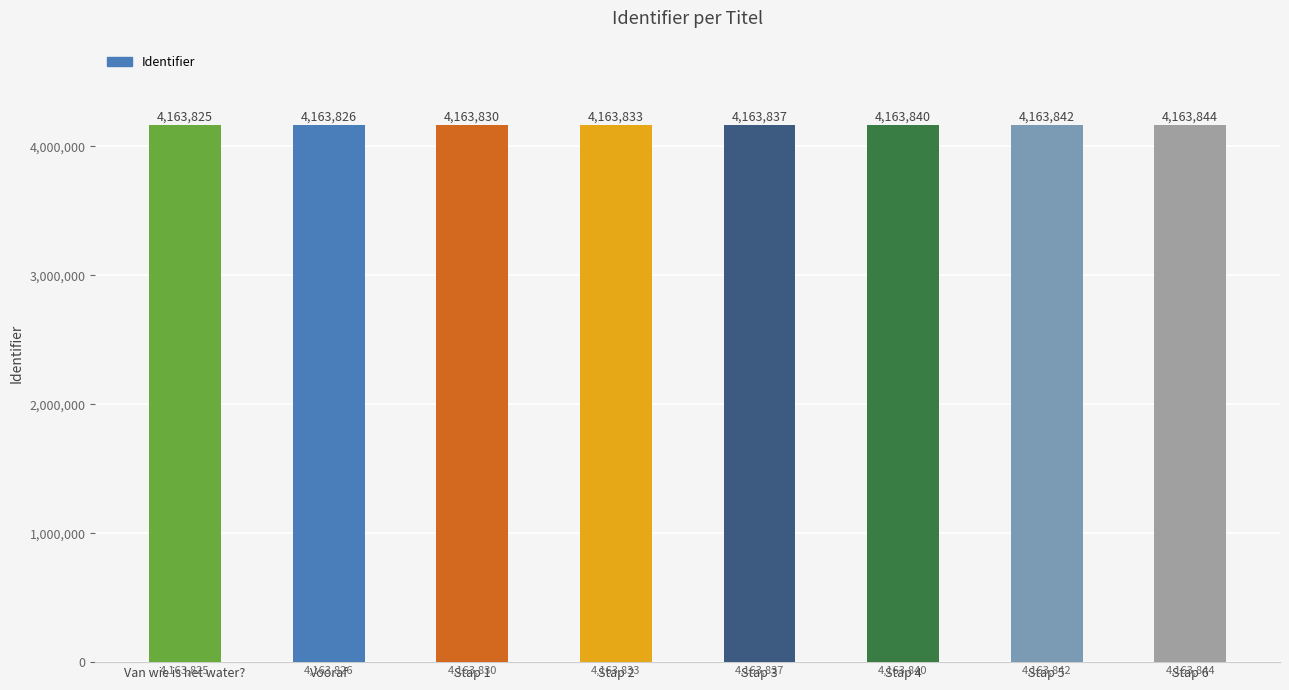

List the labels in order of value, smallest first.

Van wie is het water?, Vooraf, Stap 1, Stap 2, Stap 3, Stap 4, Stap 5, Stap 6